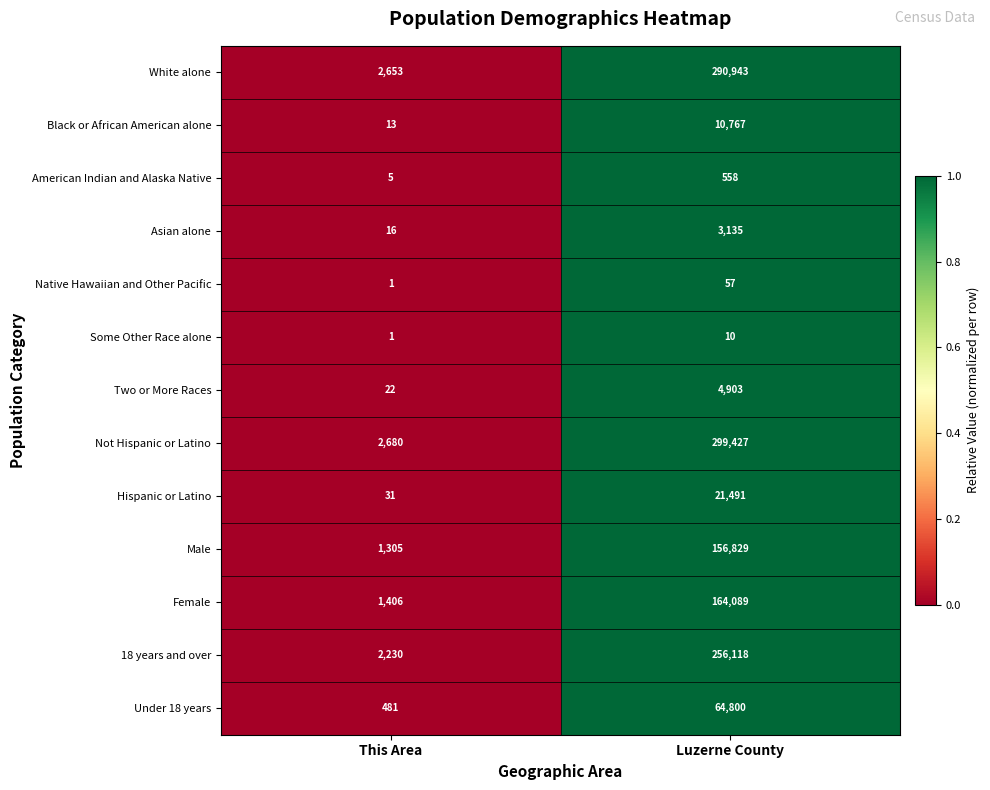

Rank the series by their maximum value, from highest to lowest.

Not Hispanic or Latino, White alone, 18 years and over, Female, Male, Under 18 years, Hispanic or Latino, Black or African American alone, Two or More Races, Asian alone, American Indian and Alaska Native, Native Hawaiian and Other Pacific, Some Other Race alone